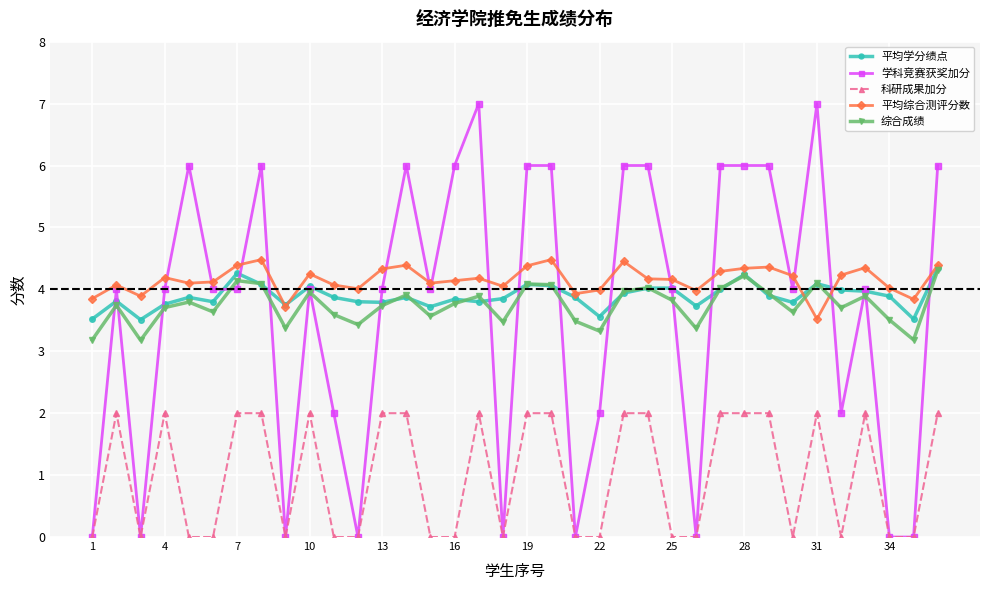

Which series has the largest range (max minus min)?

学科竞赛获奖加分